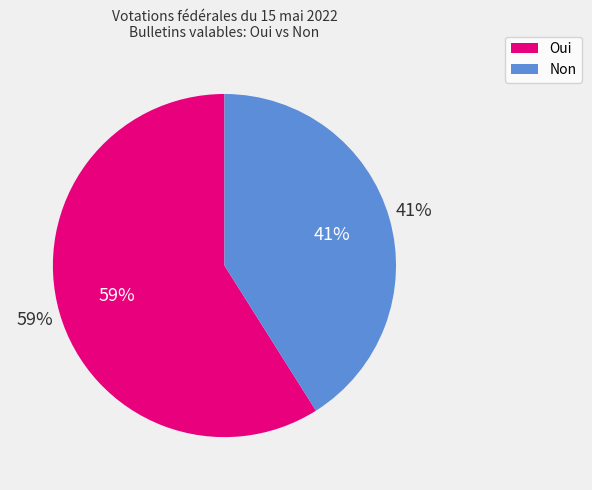

To the nearest percent, what is the combined percentage of Oui and Non?

100%